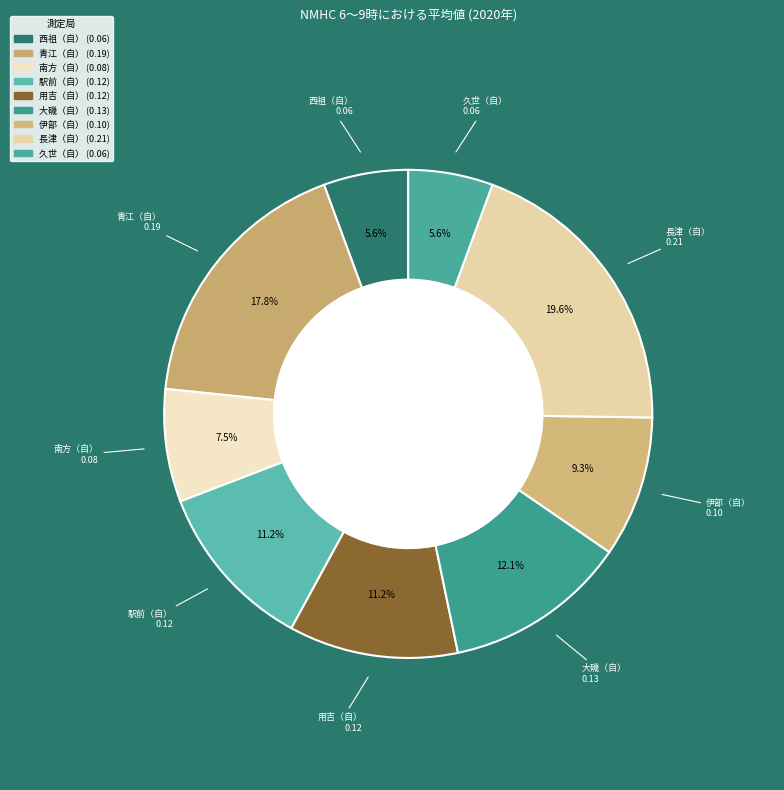

True or false: 駅前（自） accounts for 11% of the total.

True